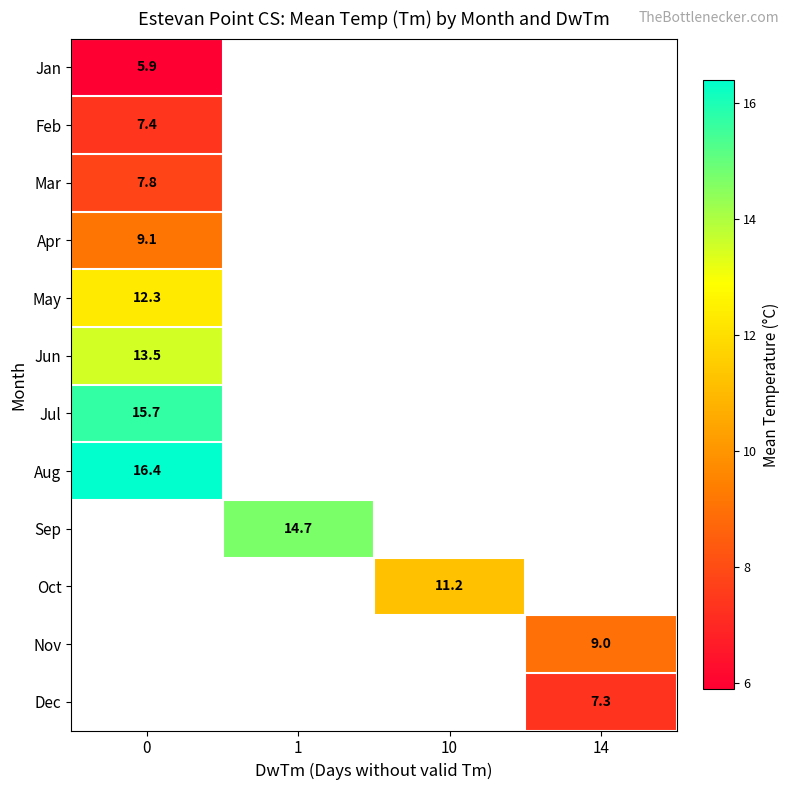

The Apr series shows 3.0 at 0. True or false?

False